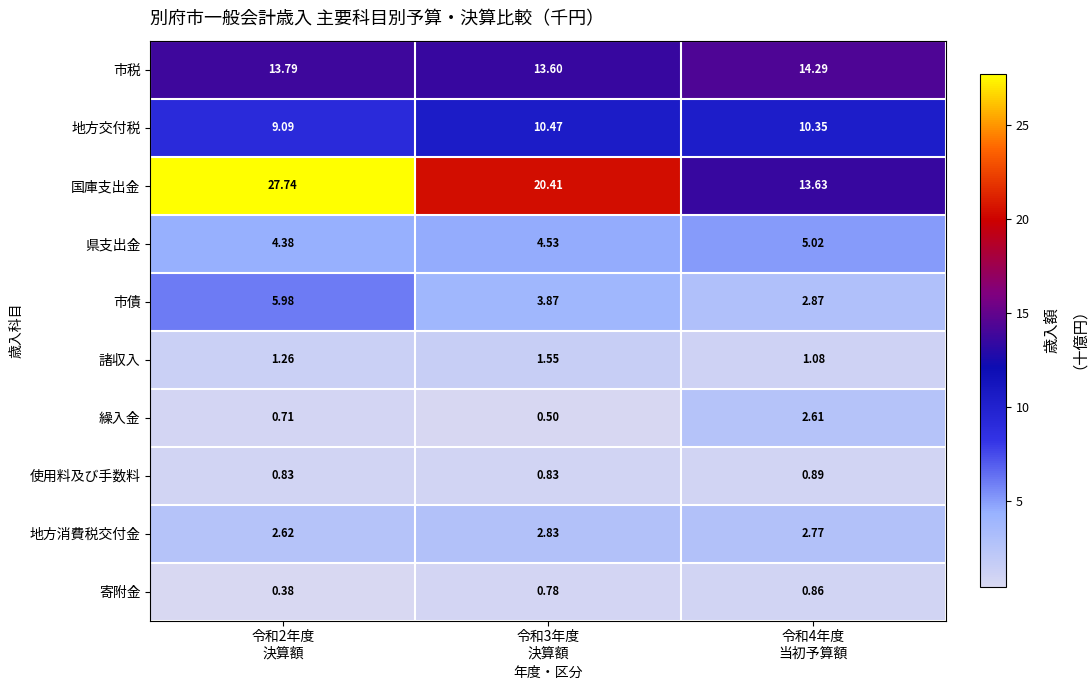

At 令和2年度
決算額, list the series in order from smallest to largest.

寄附金, 繰入金, 使用料及び手数料, 諸収入, 地方消費税交付金, 県支出金, 市債, 地方交付税, 市税, 国庫支出金